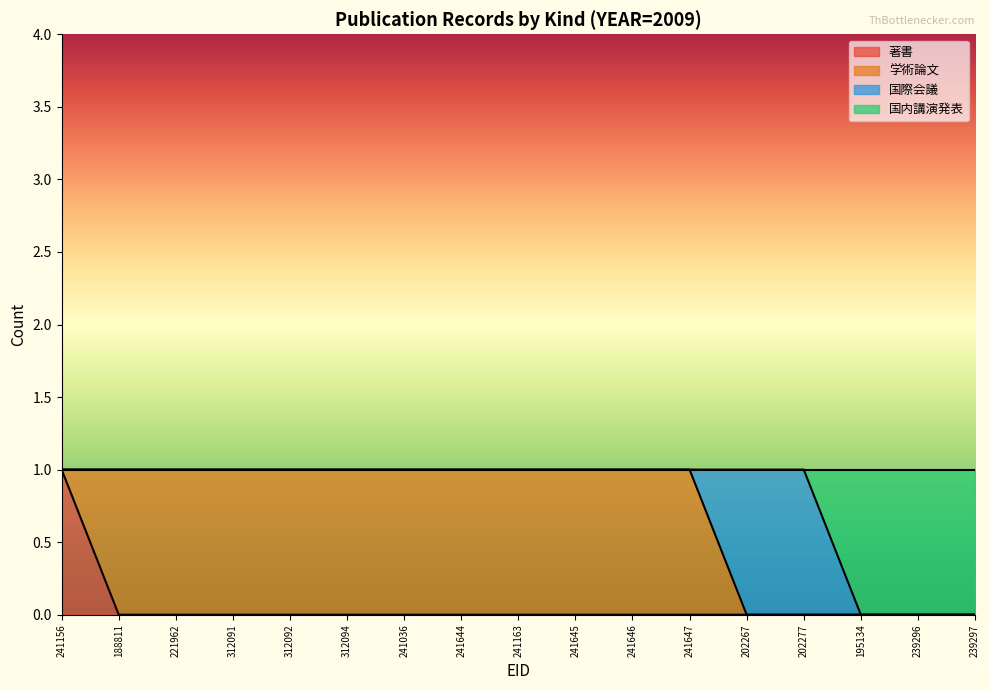

What is the label of the 7th point from the right?

241646